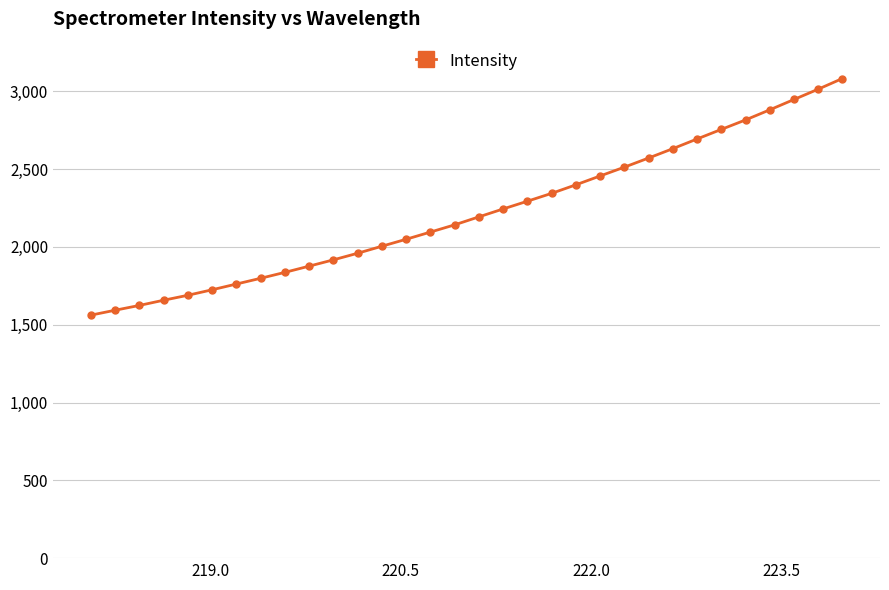

What is the greatest value displayed?

3081.8